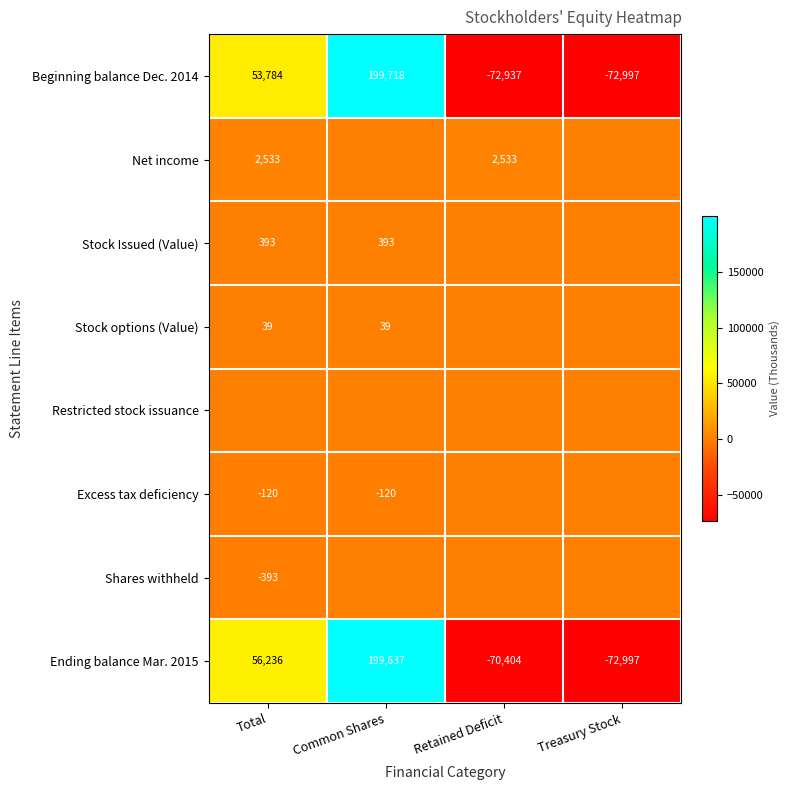

What is the sum of the Beginning balance Dec. 2014 values at Common Shares and Treasury Stock?

126721